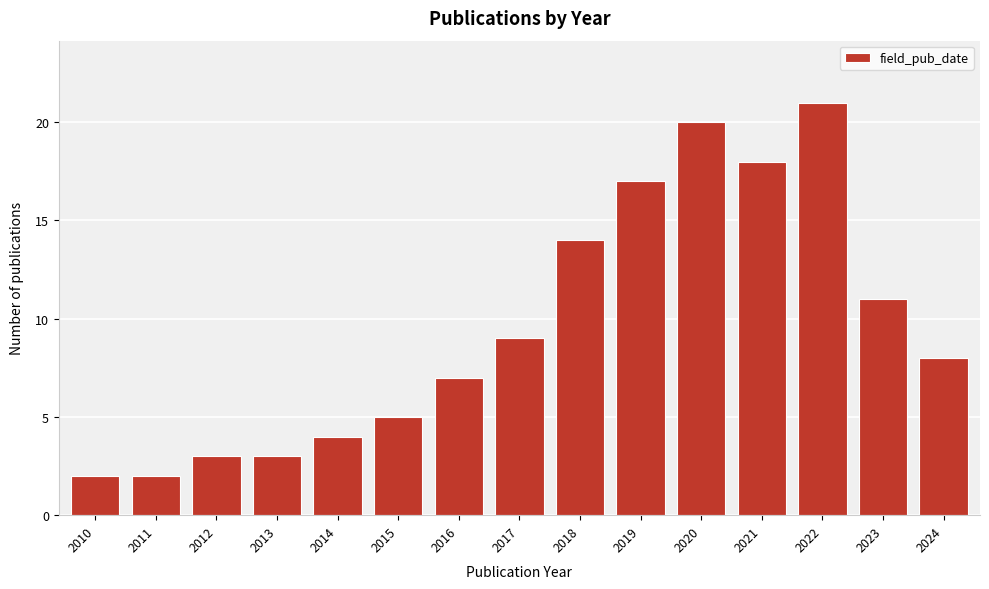

Reading left to right, transcribe all the data shown in this chart.

2	2	3	3	4	5	7	9	14	17	20	18	21	11	8